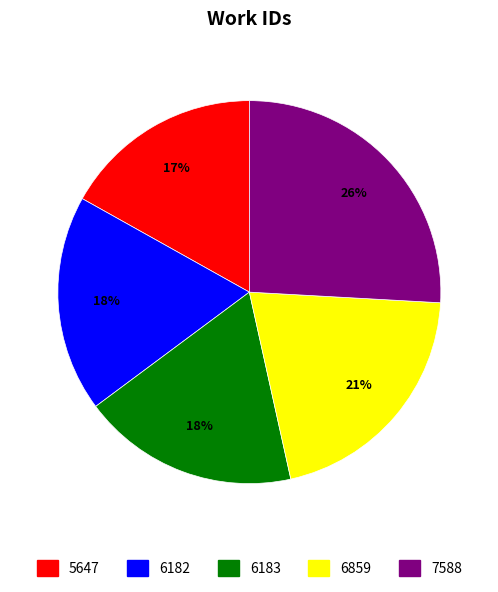

How many segments does this pie chart have?

5